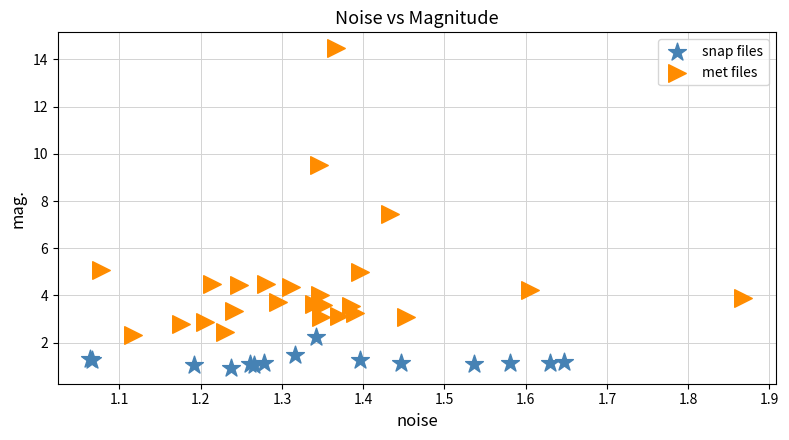

Which series reaches the minimum Y coordinate?

snap files